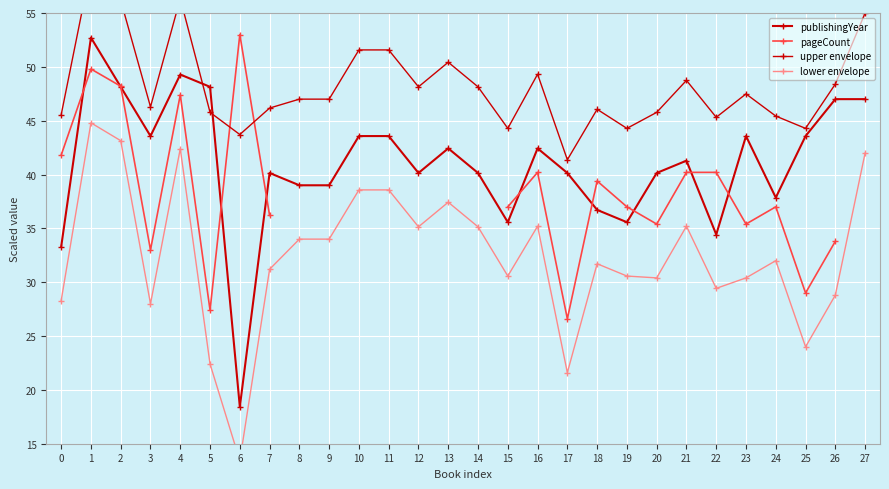

What is the average value of the publishingYear series?

41.0